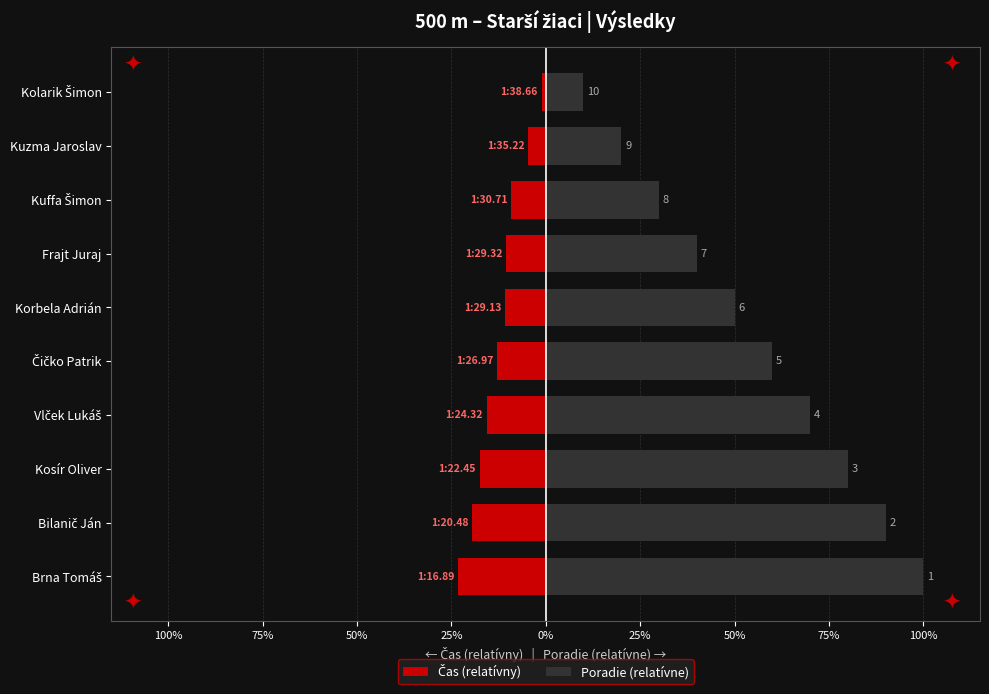

How many values in the Poradie (relatívne) series exceed 60?

4